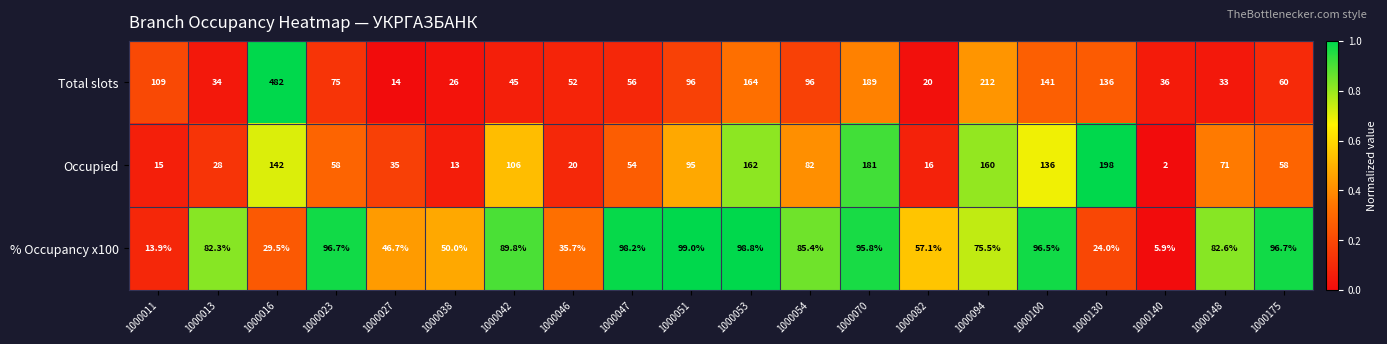

What is the minimum value shown in the chart?

2.0